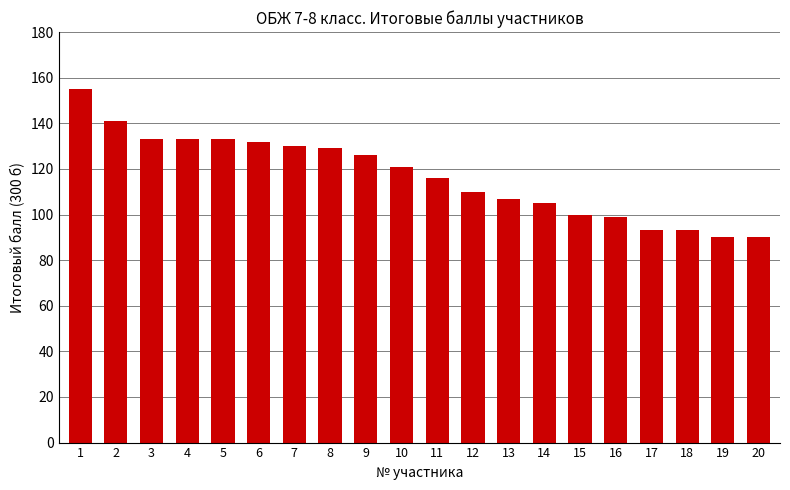

What is the value of the 9th bar from the left?

126